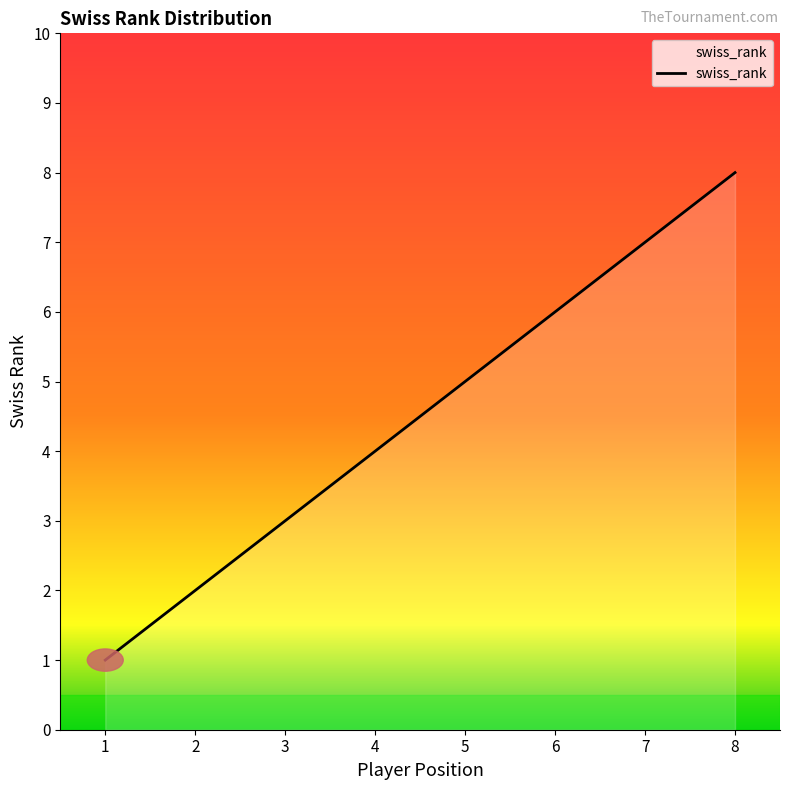

Reading left to right, transcribe all the data shown in this chart.

1=1	2=2	3=3	4=4	5=5	6=6	7=7	8=8